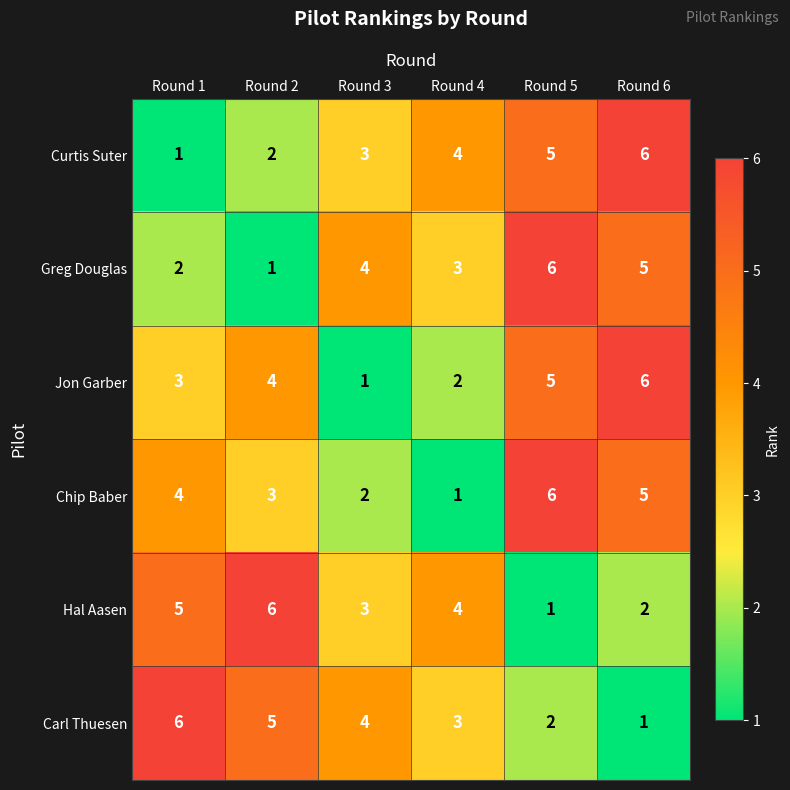

How many values in the Greg Douglas series are below 4?

3